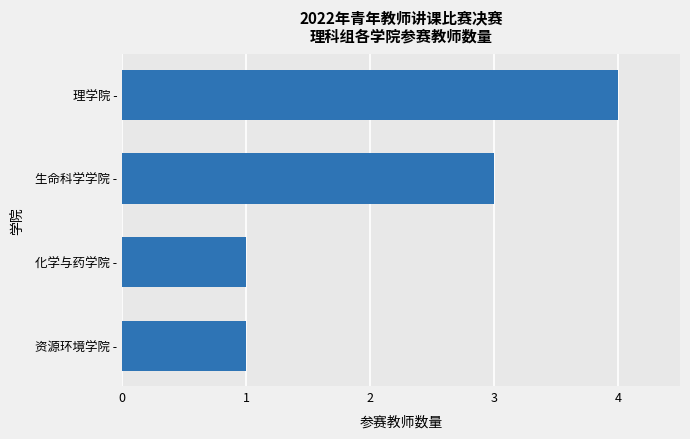

What is the ratio of the value at 化学与药学院 - to the value at 资源环境学院 -?

1.0